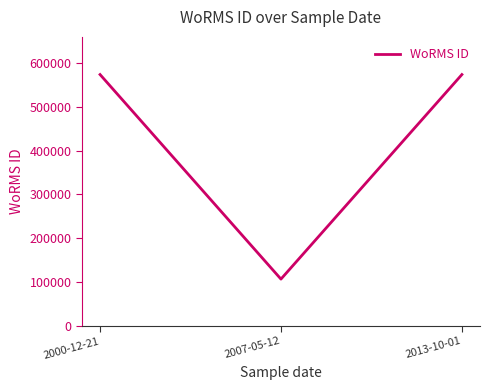

What is the sum of all values?

1254199